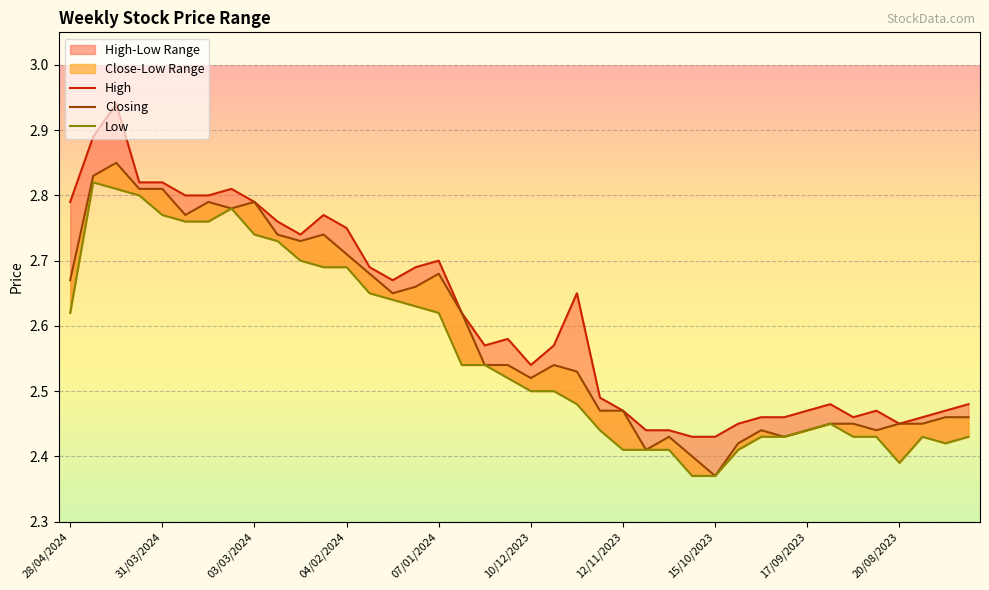

At how many categories does at least one series exceed 2?

40